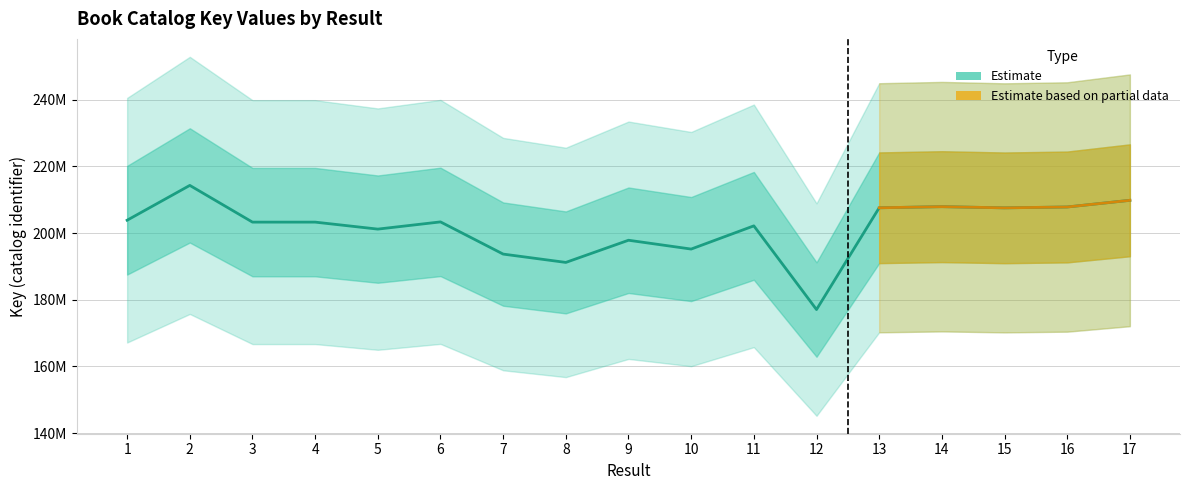

What is the difference between the maximum and minimum values?

37253414